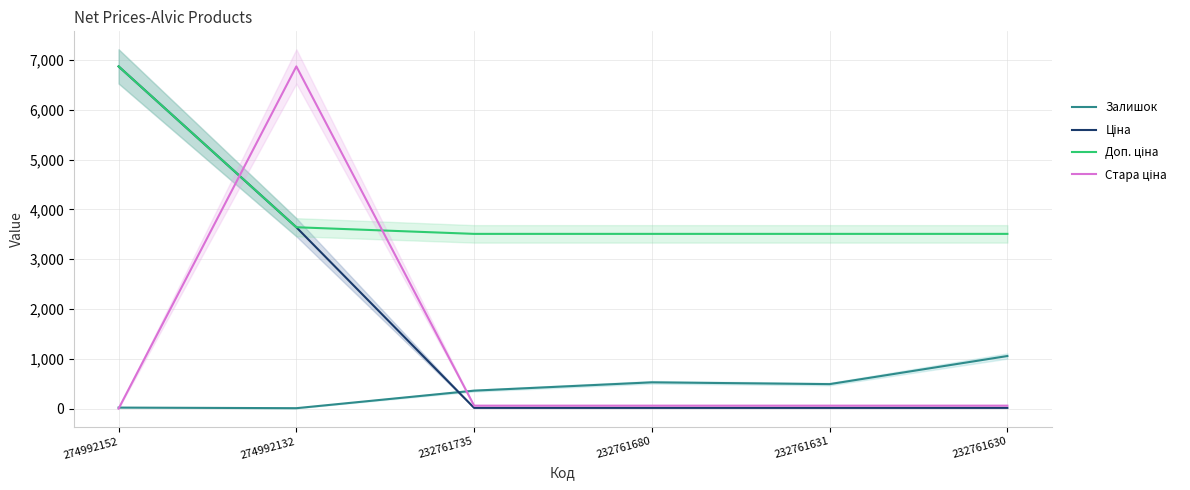

Where is Залишок nearest to the value 532?

232761680